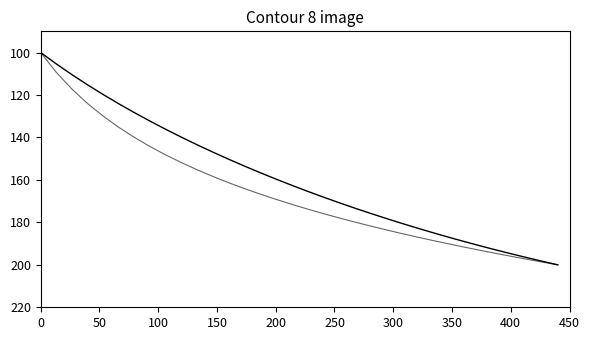

Is it true that Latitude equals 54.5 at 23?

False